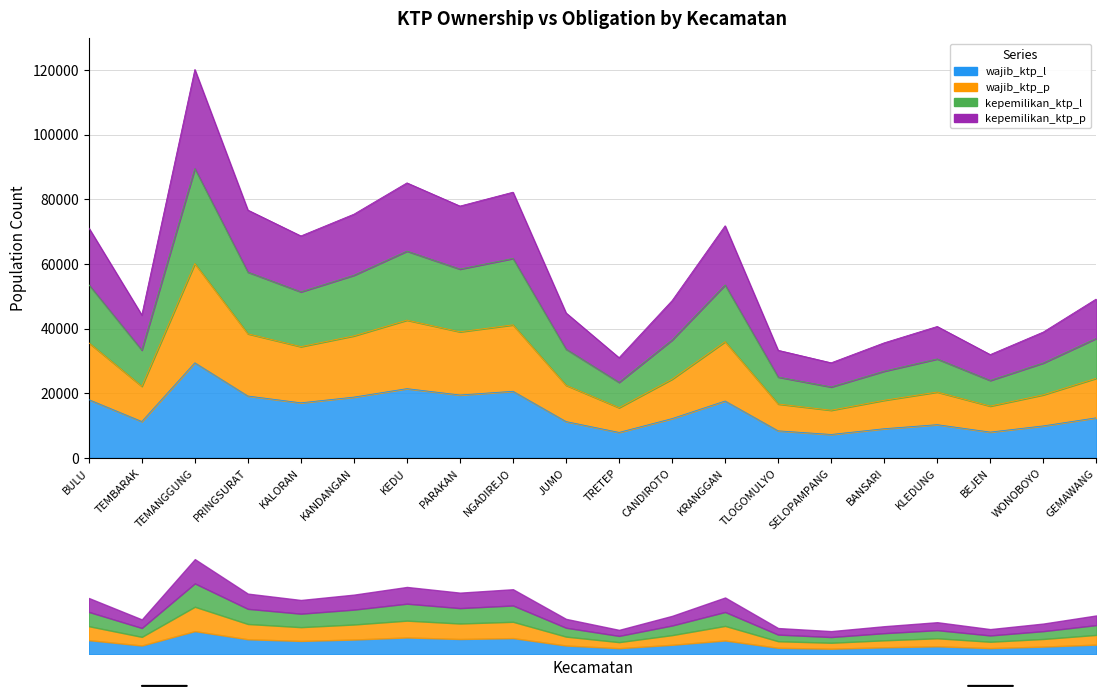

At which category is the sum across all series the highest?

TEMANGGUNG